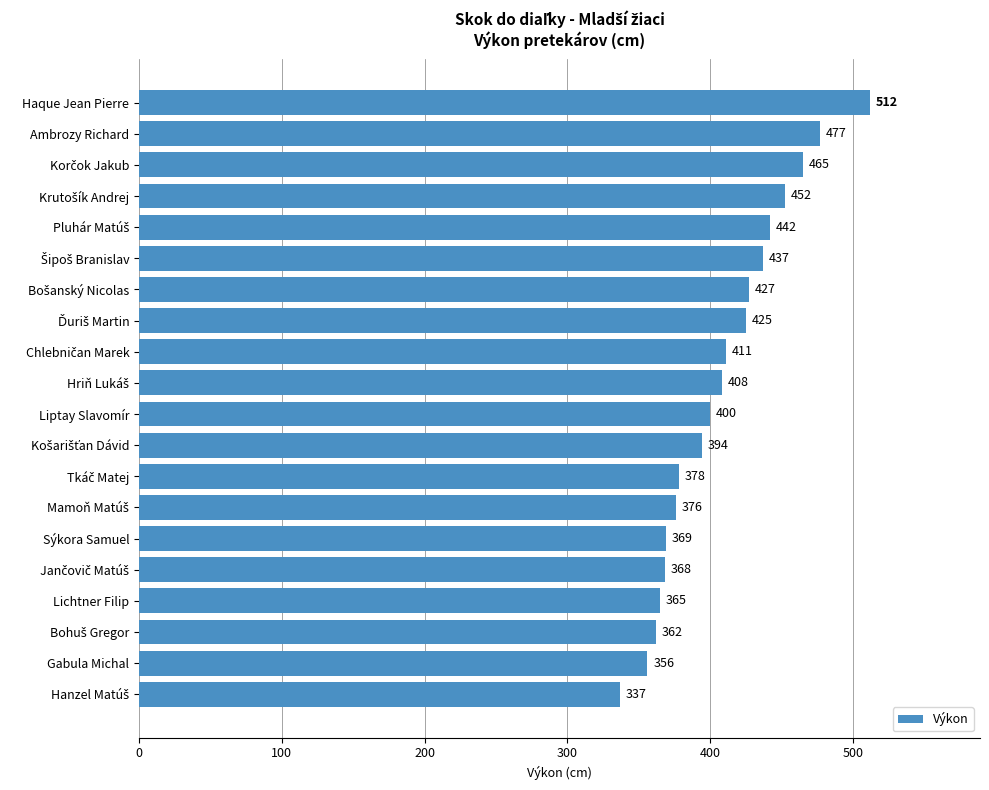

Is it true that the value at Liptay Slavomír is 400?

True